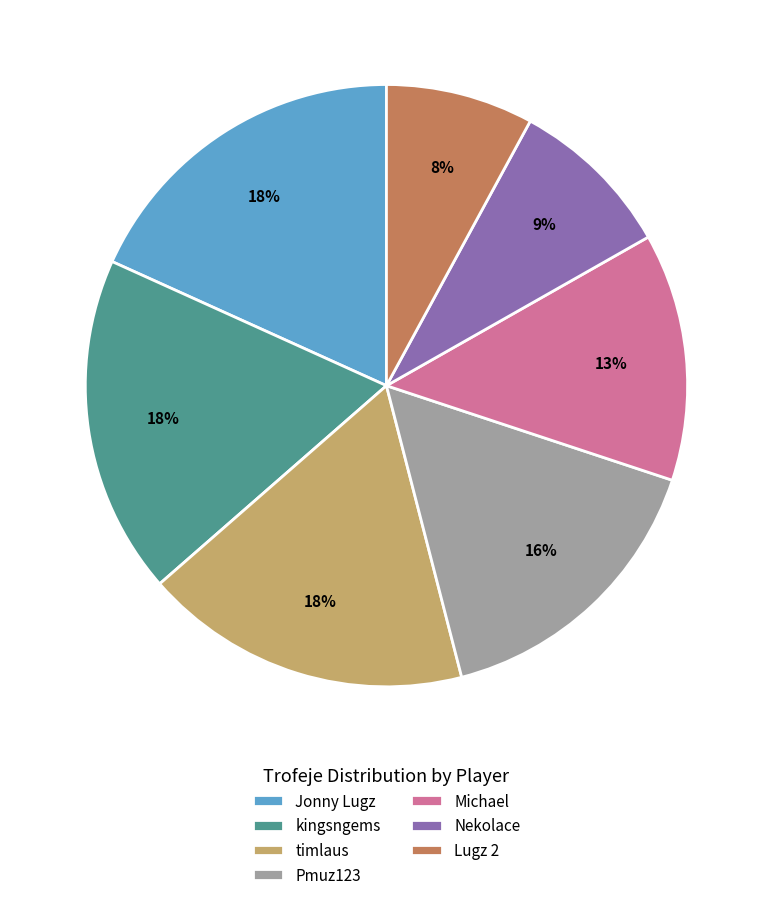

Count the number of slices in the pie.

7